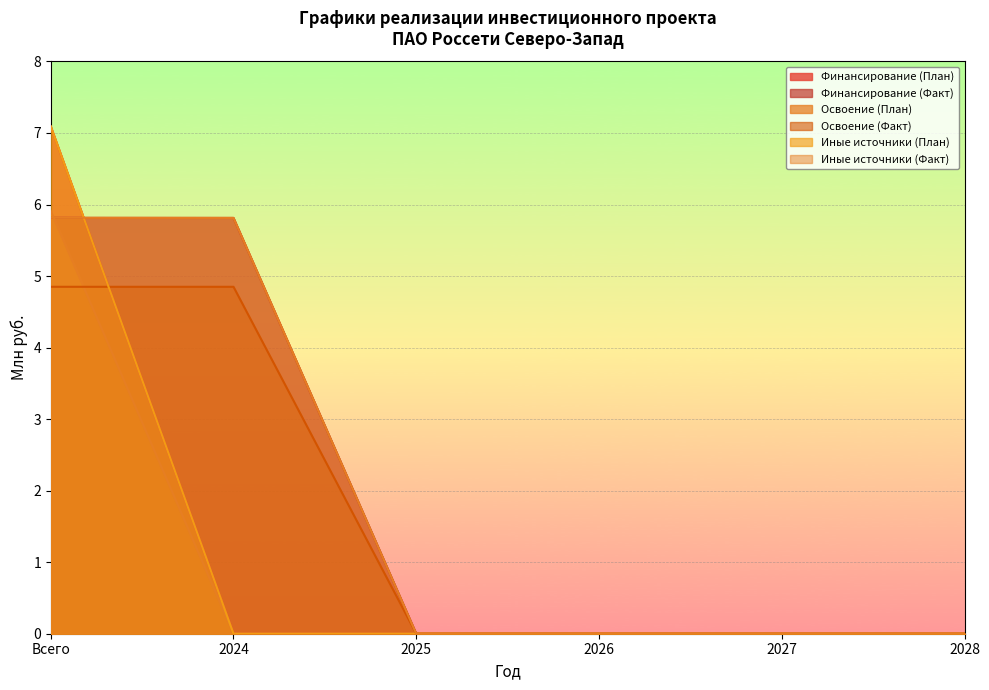

The value of Освоение (План) at 2024 is 0.0. True or false?

True